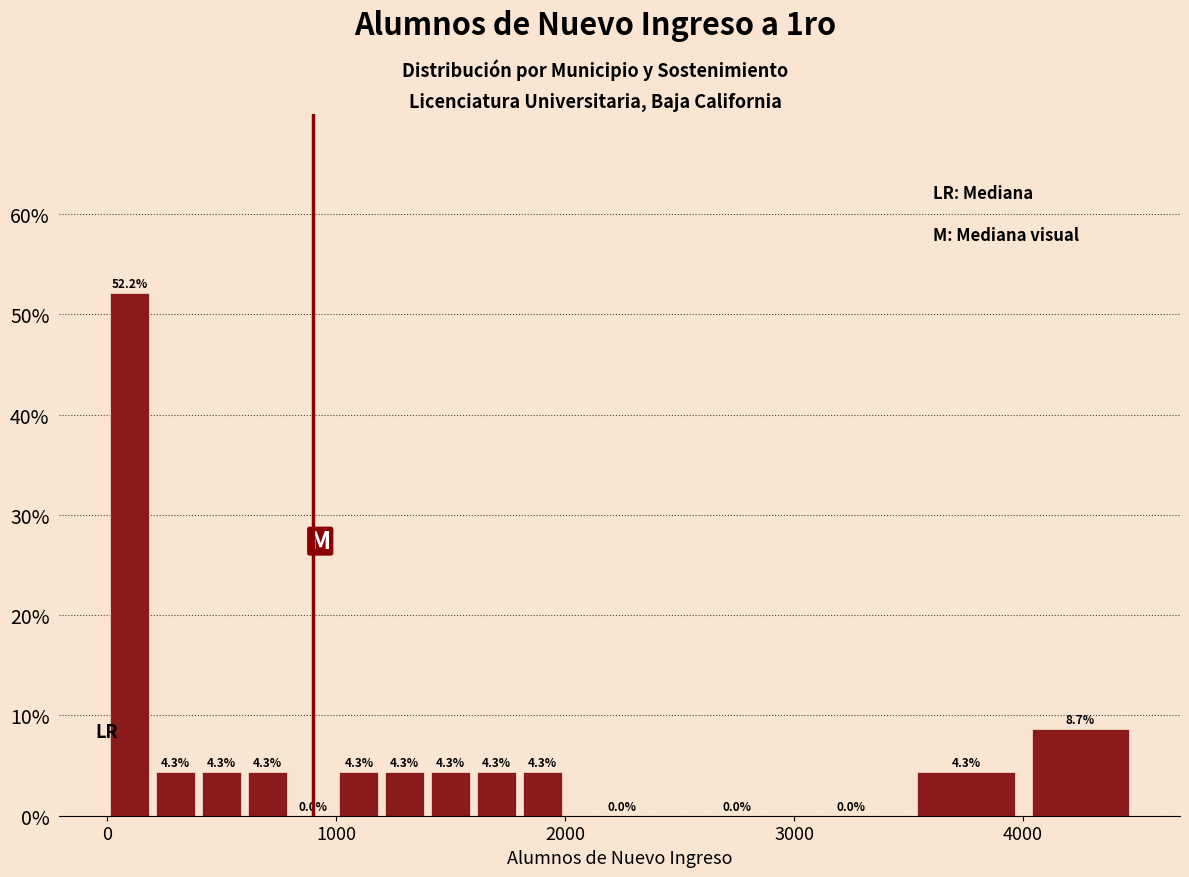

Around what value on the x-axis is the tallest bar? Give the approximate position of its centre, as read against the axis.

100